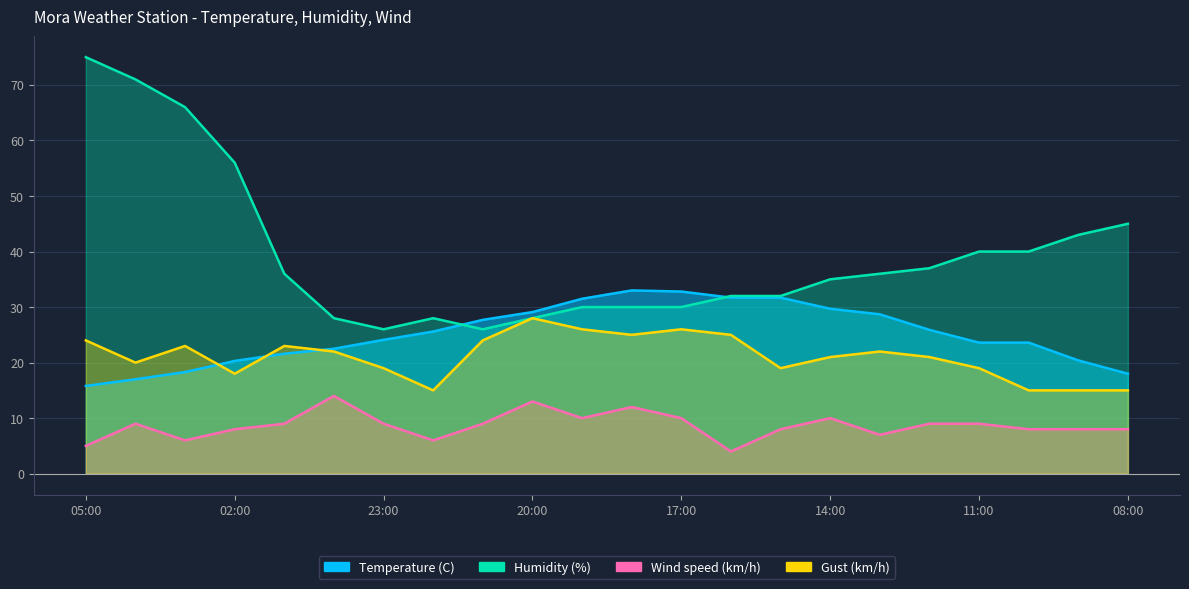

What is the greatest value displayed?

75.0